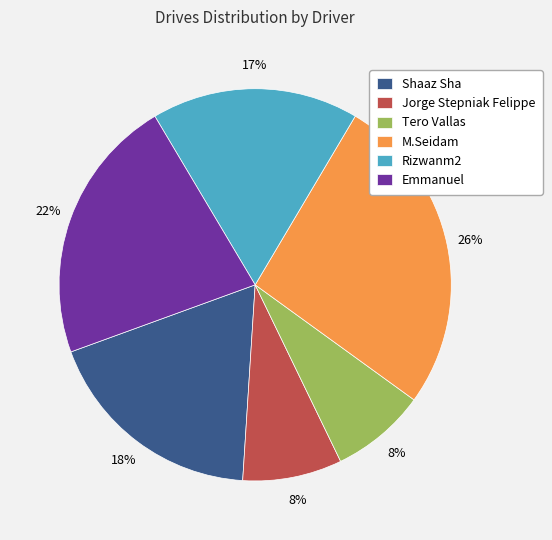

Do M.Seidam and Jorge Stepniak Felippe together represent more than half of the pie?

No